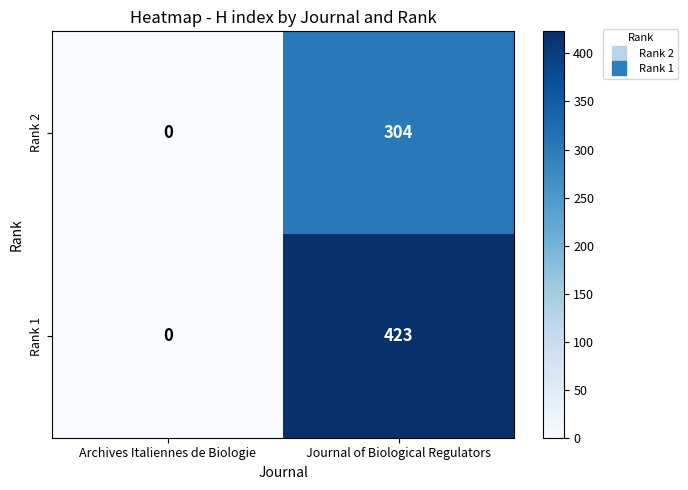

The value of Rank 1 at Journal of Biological Regulators is 270. True or false?

False